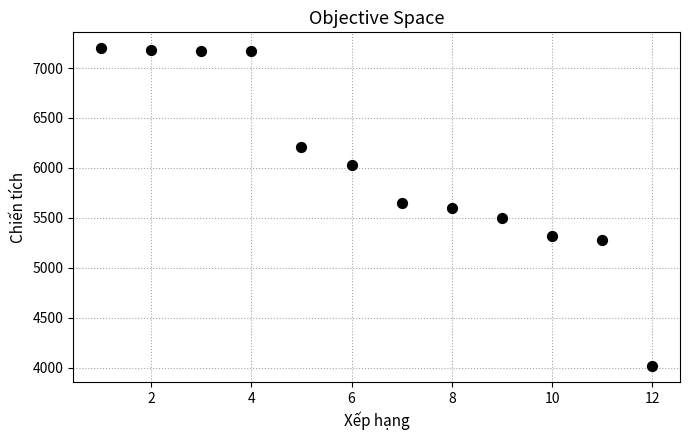

What is the average Y value?

6028